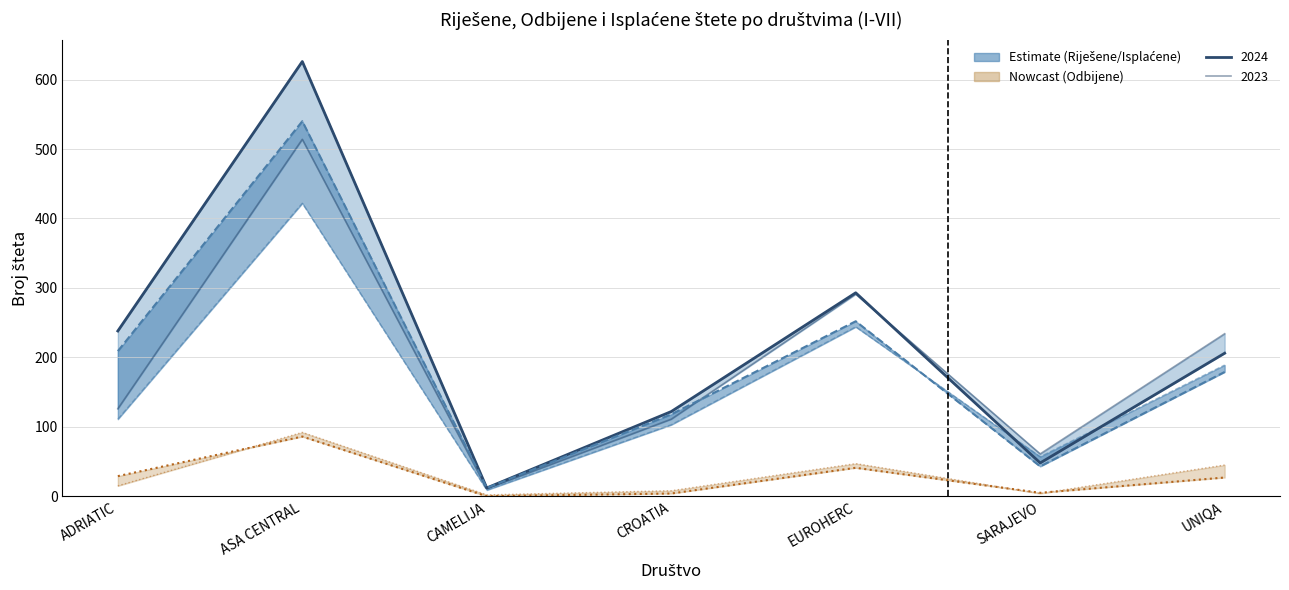

Is it true that Isplaćene I-VII-2023 equals 328 at EUROHERC?

False